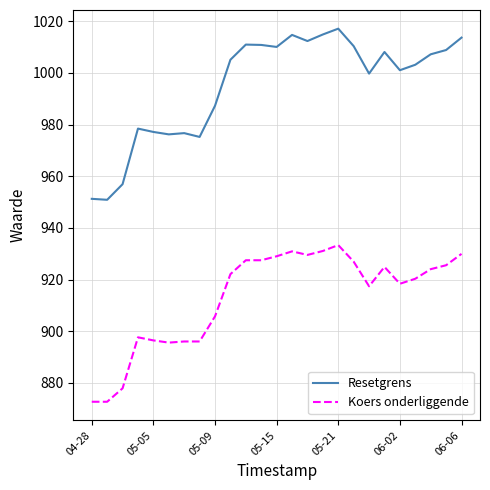

What is the minimum value for Resetgrens?

950.9